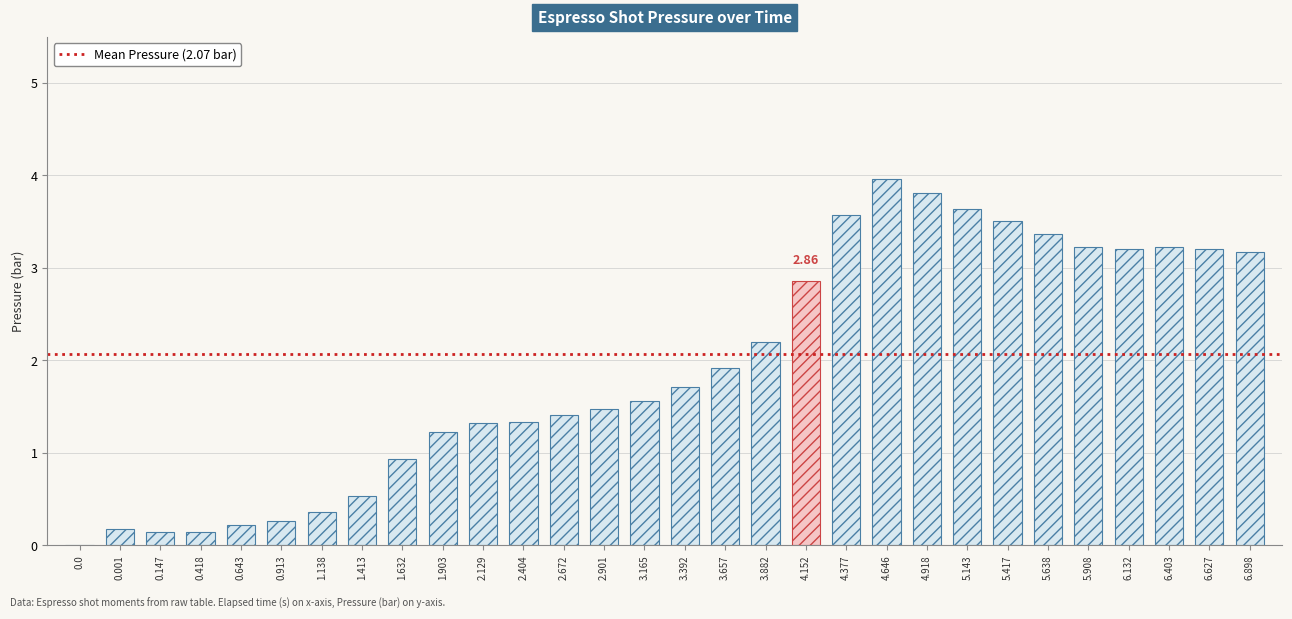

What is the sum of the values at 1.413 and 2.129?

1.9